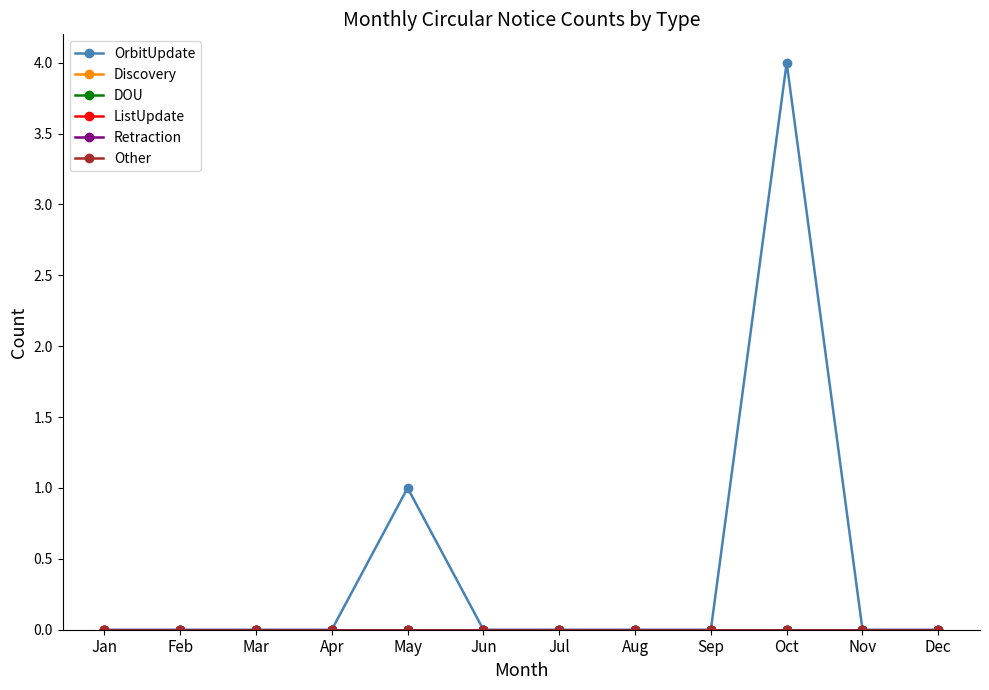

Which category has the lowest value across all series?

Jan